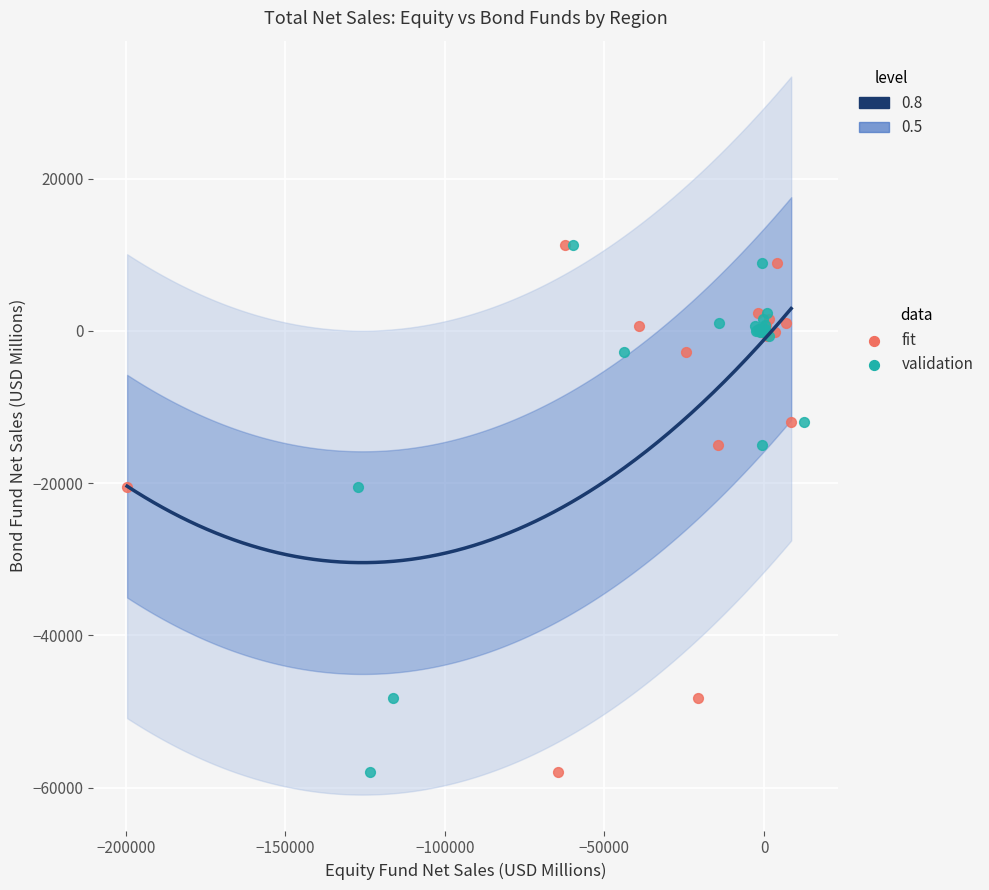

What are all the series names shown in the legend?

fit, validation